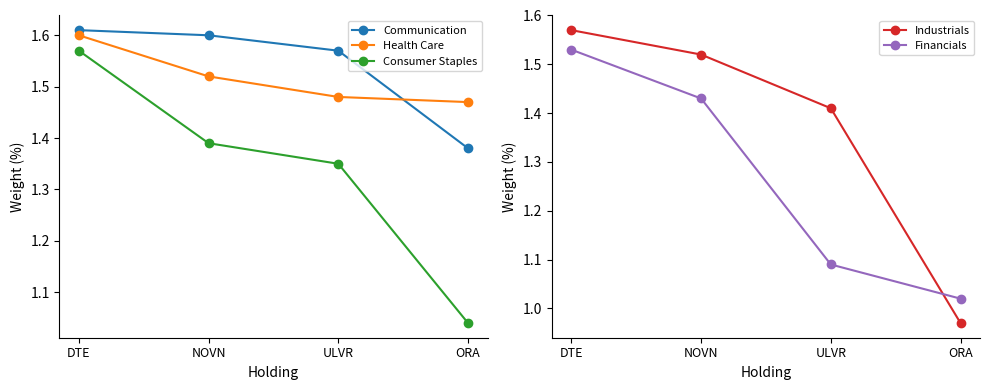

Which has a higher value, DTE or ULVR?

DTE